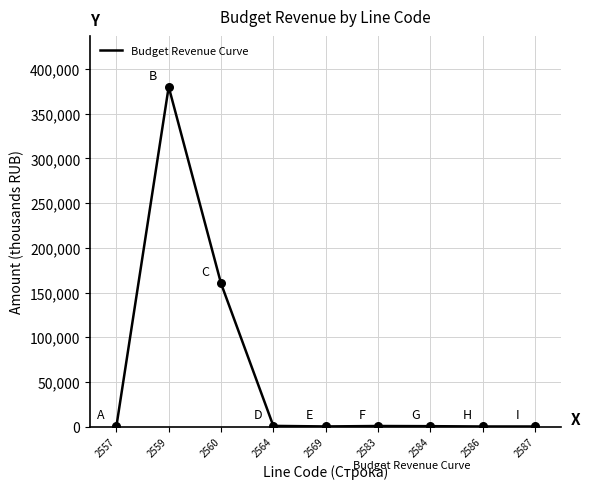

Which has a higher value, 2559 or 2560?

2559